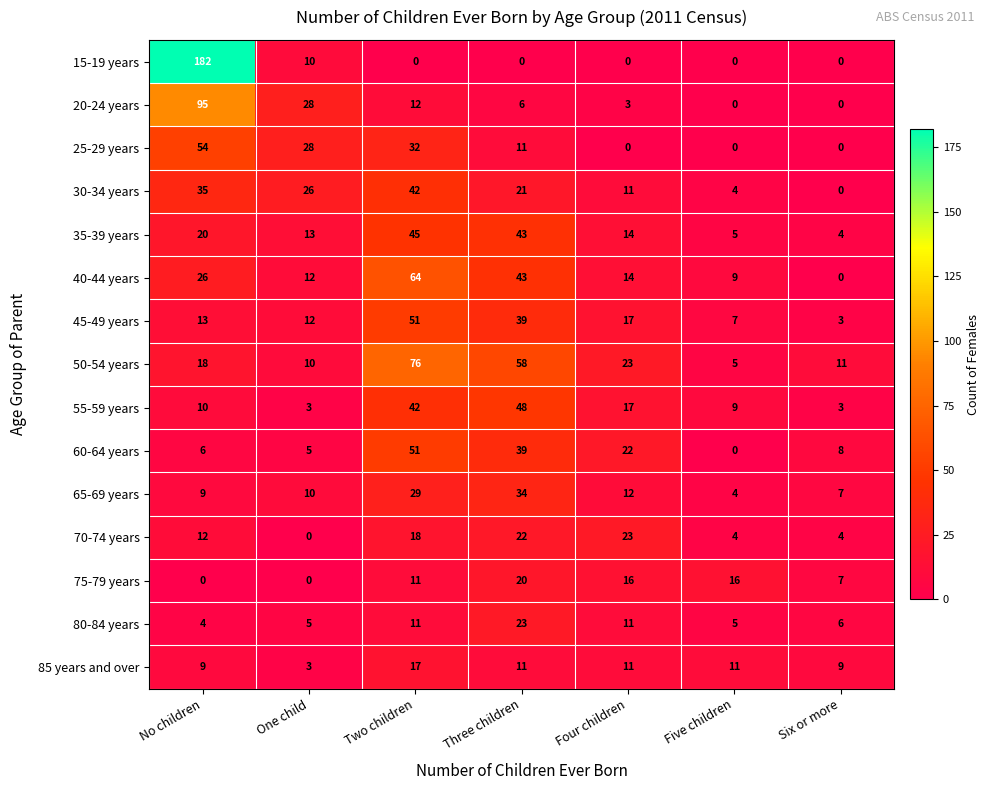

Rank the categories by 60-64 years value from highest to lowest.

Two children, Three children, Four children, Six or more, No children, One child, Five children